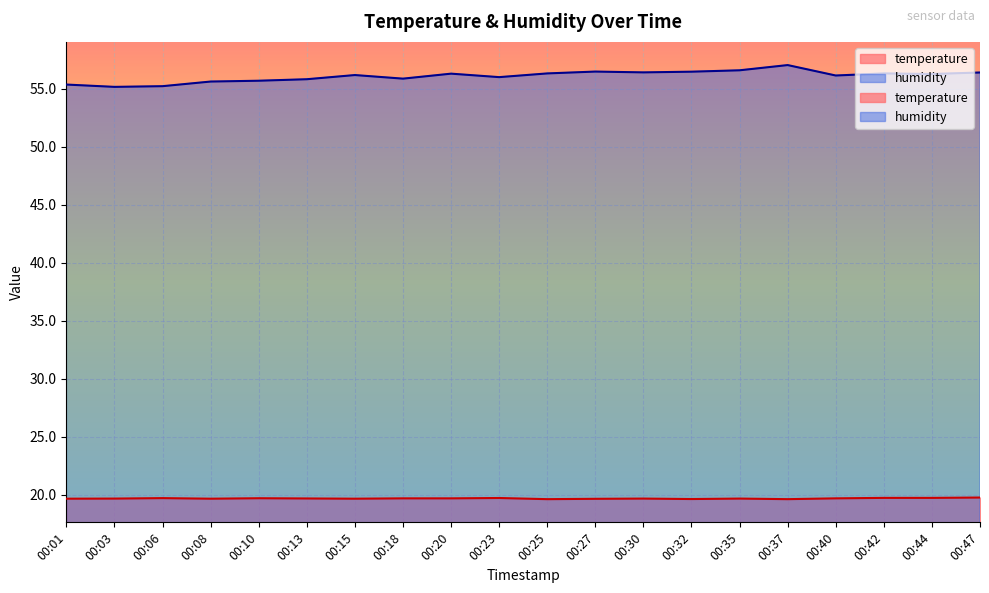

At which category is the sum across all series the highest?

00:37